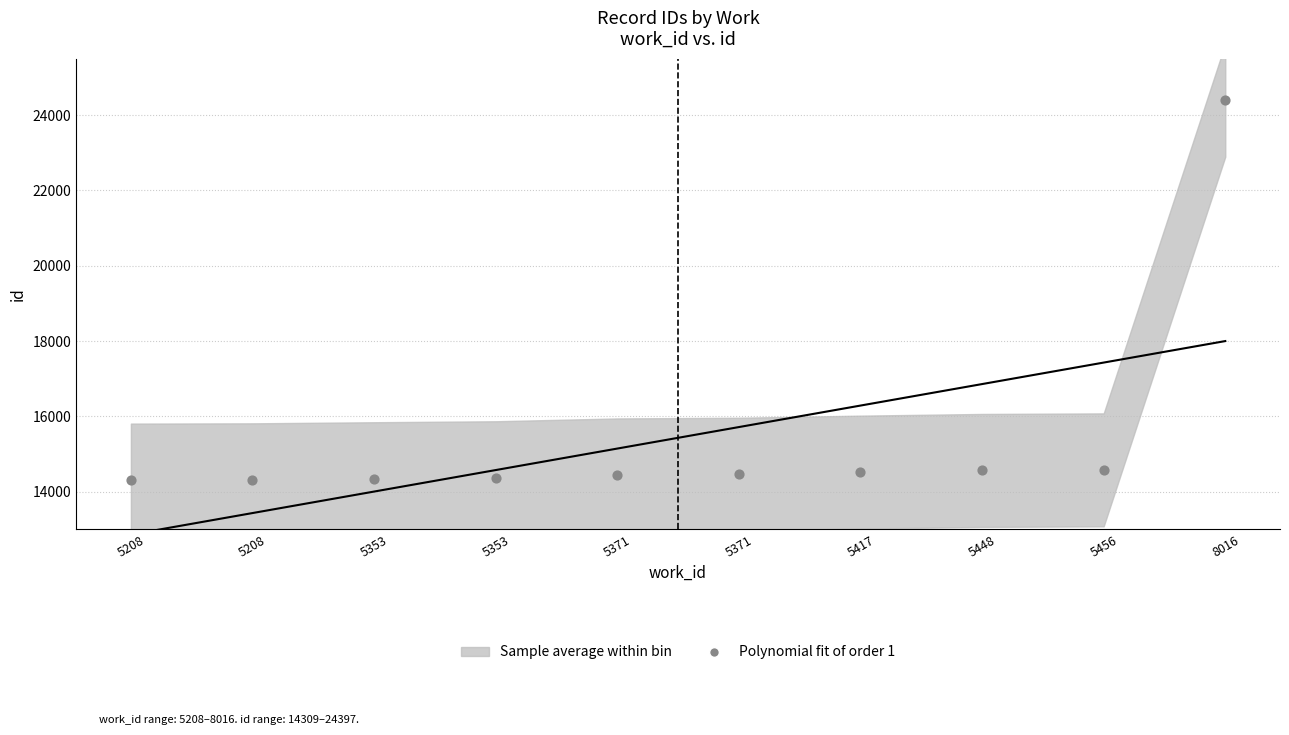

What is the range of Y values (max minus min)?

10088